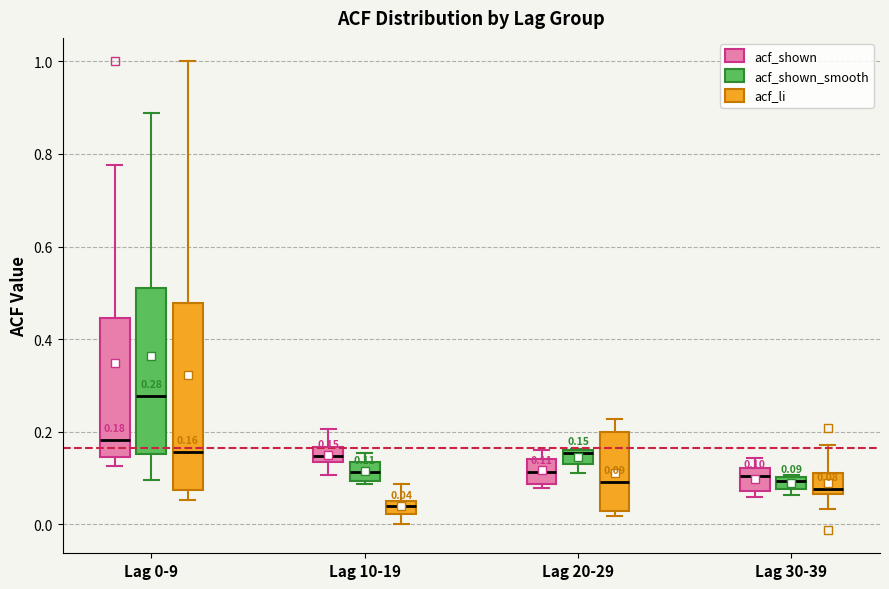

Which box's median line is the lowest?

Lag 10-19 (acf_li)